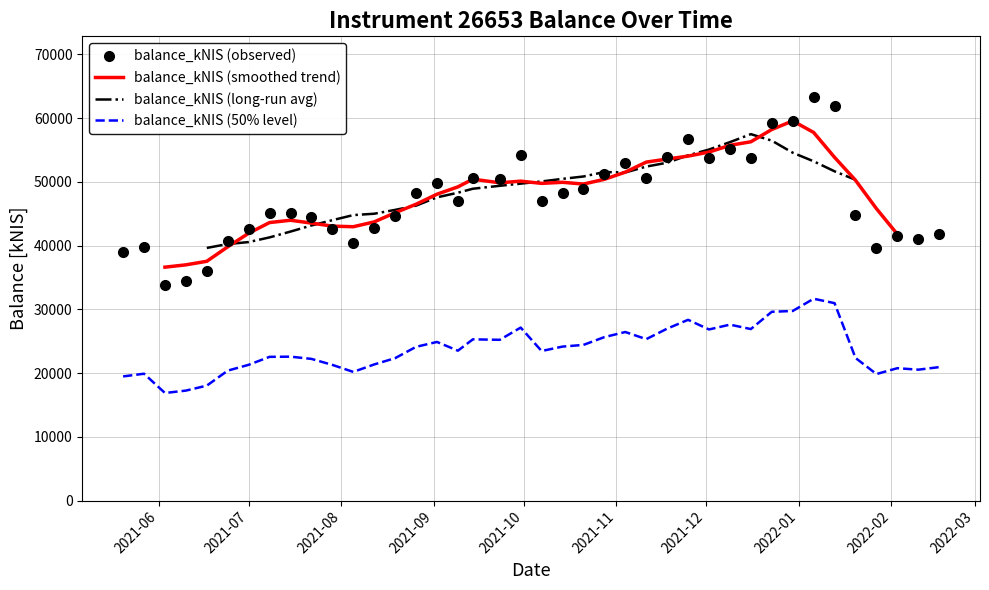

What is the maximum value for balance_kNIS (observed)?

63332.4